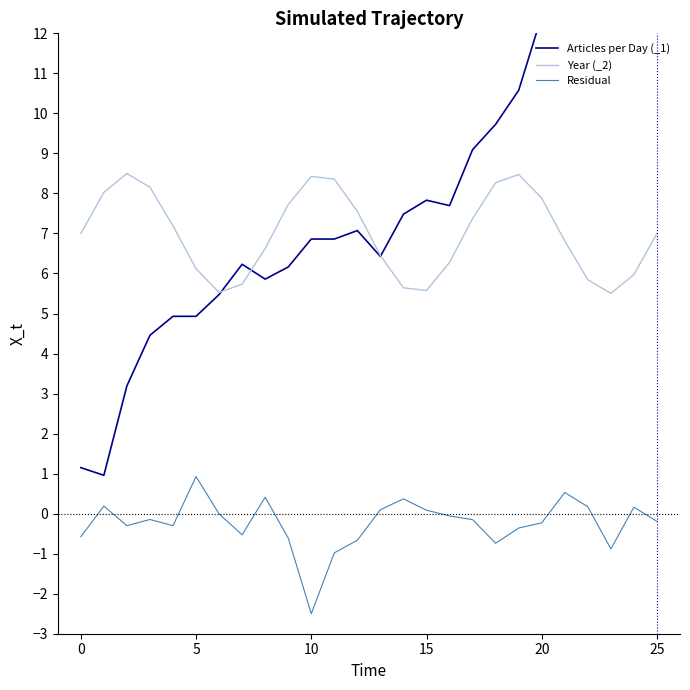

True or false: Year (_2) and Residual intersect in this chart.

False